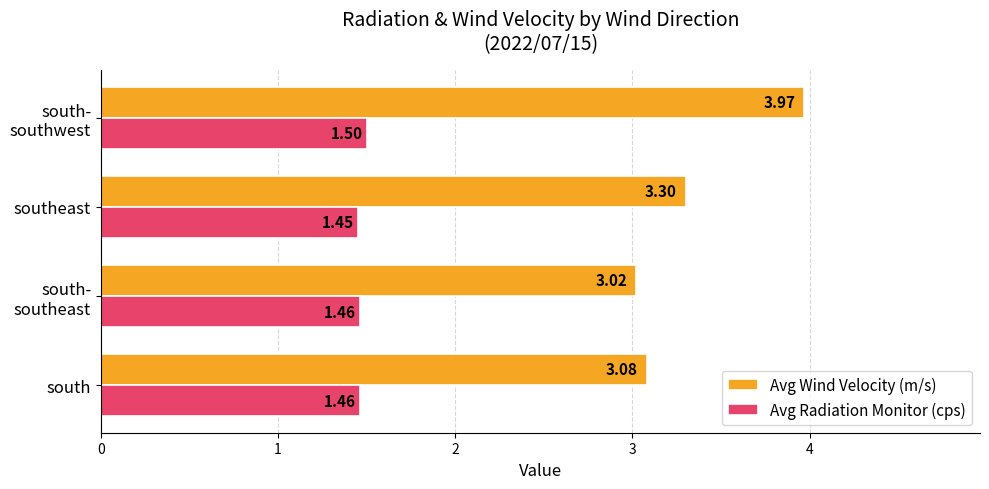

Which label corresponds to the smallest value in the chart?

southeast